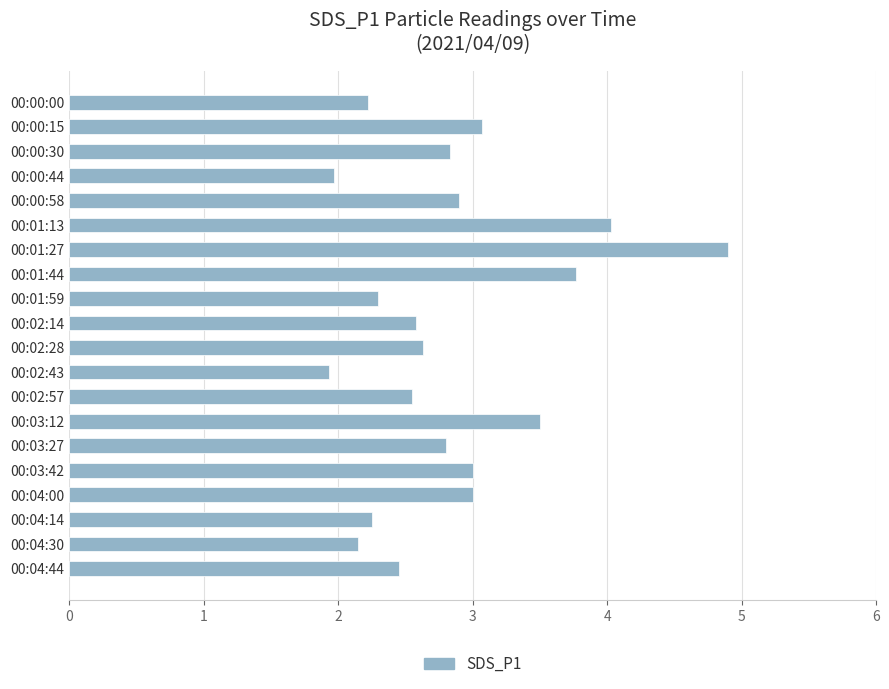

What is the ratio of the value at 00:03:12 to the value at 00:01:27?

0.7